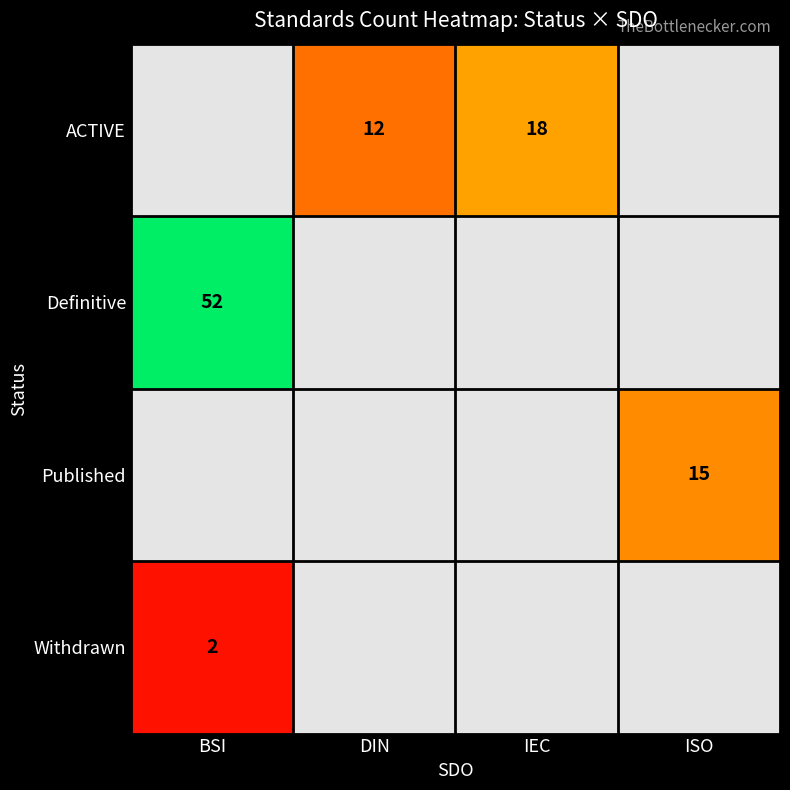

Is it true that ACTIVE equals 31 at IEC?

False